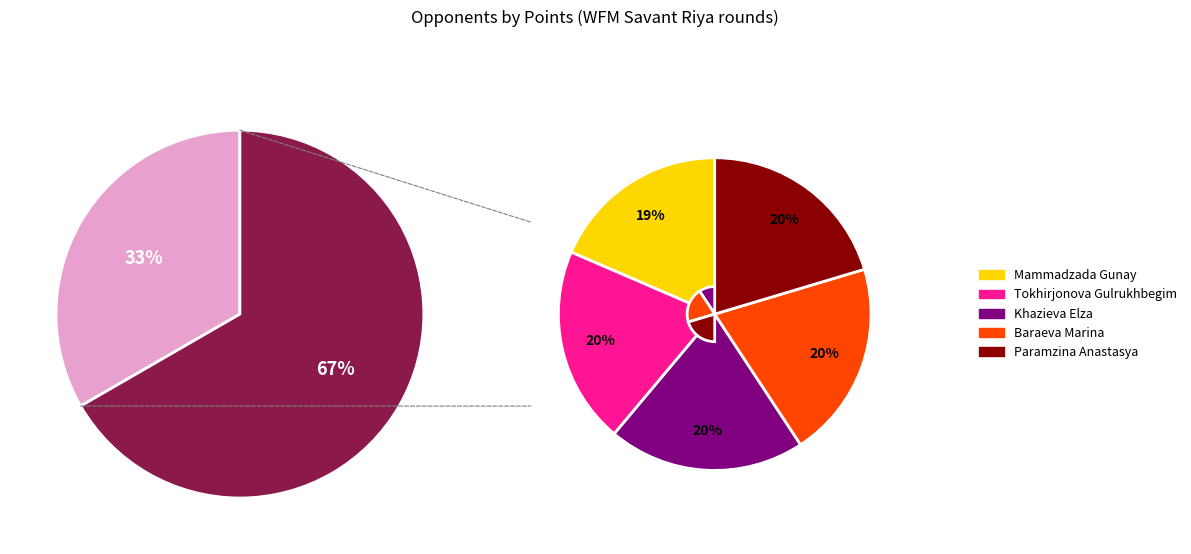

Count the number of slices in the pie.

9